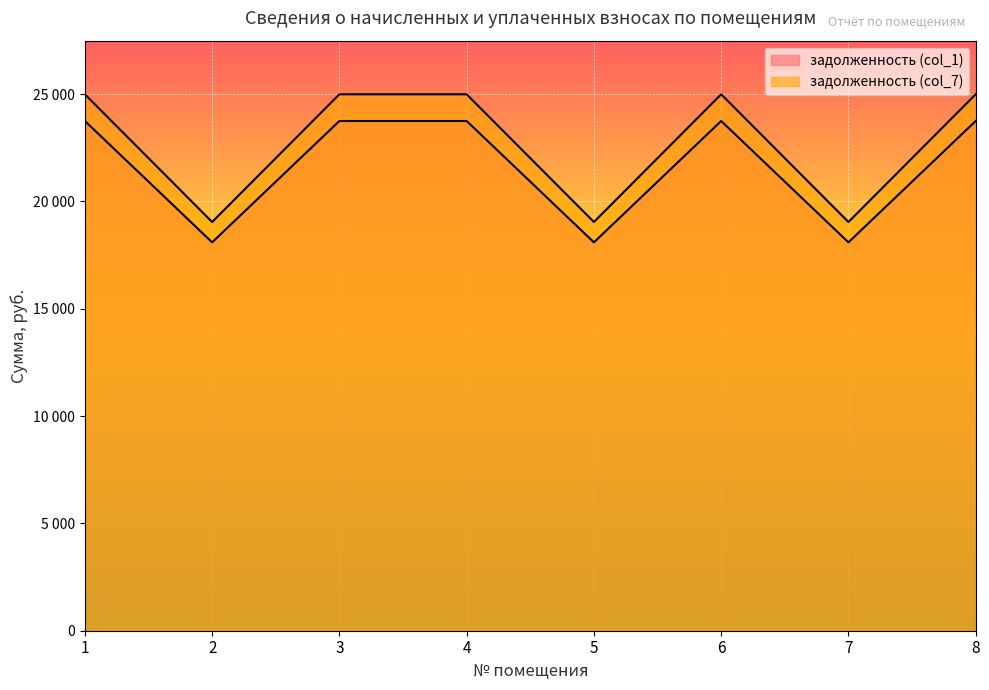

True or false: задолженность (col_1) and задолженность (col_7) intersect in this chart.

False